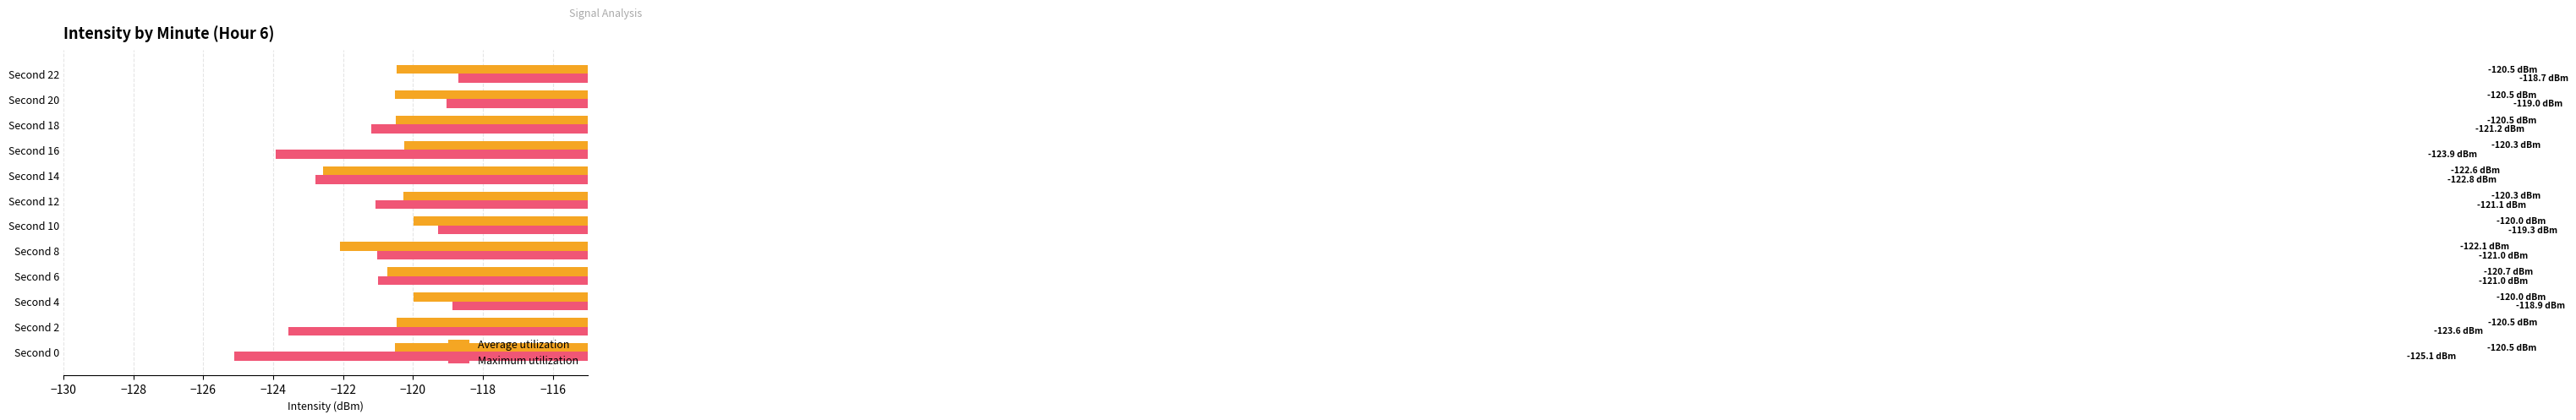

Which series has the largest total across all categories?

Average utilization